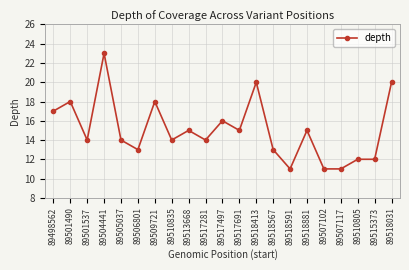

The value at 89506801 is 13. True or false?

True